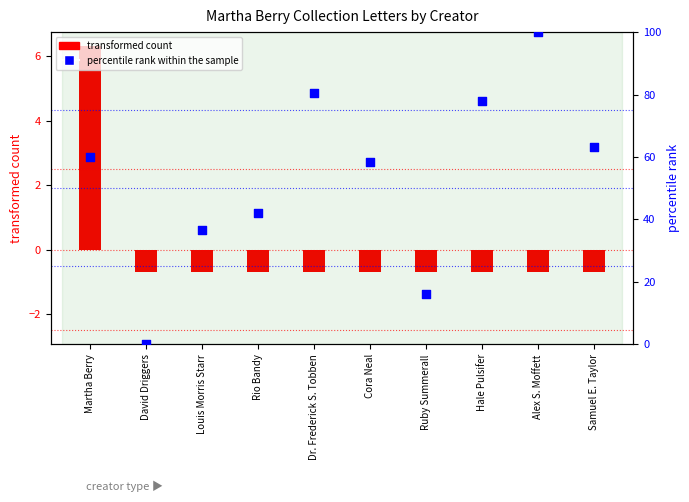

What is the total value across all series at Louis Morris Starr?

35.8